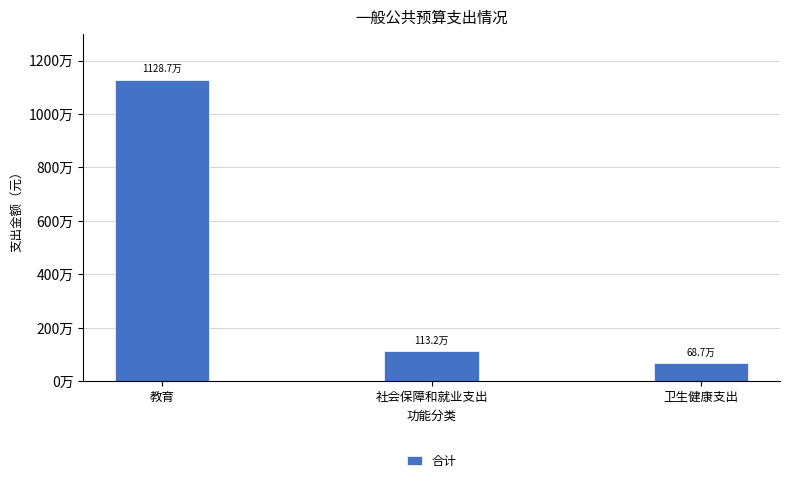

Does the chart contain stacked bars?

No